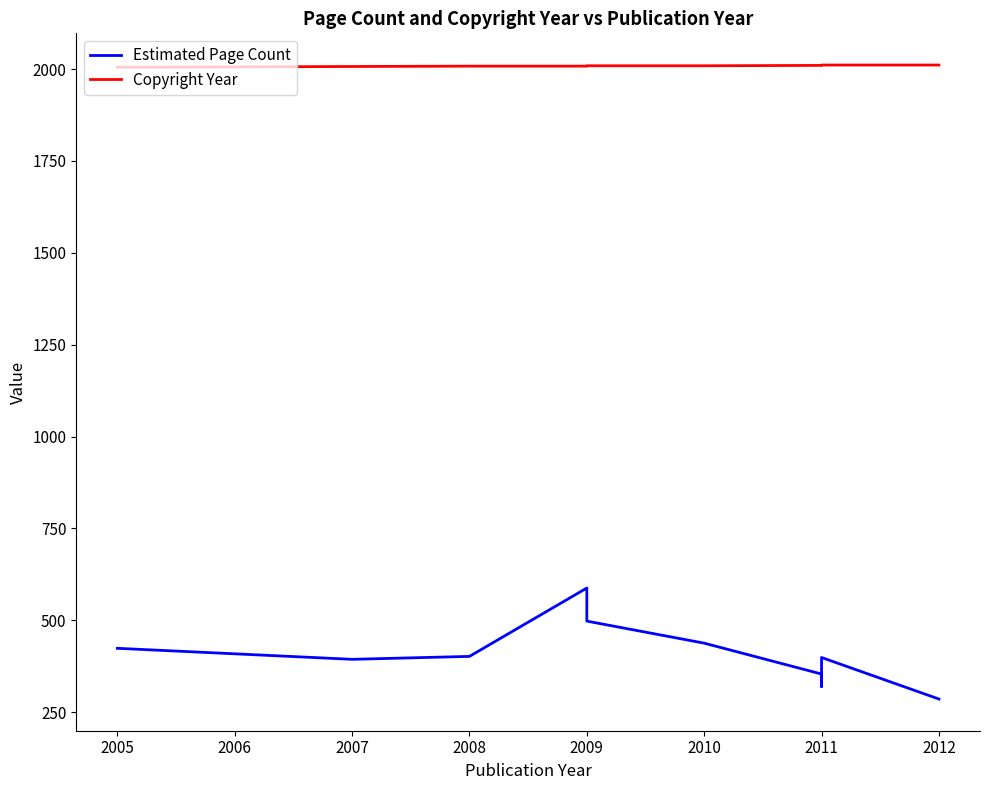

How many lines are shown in the chart?

2